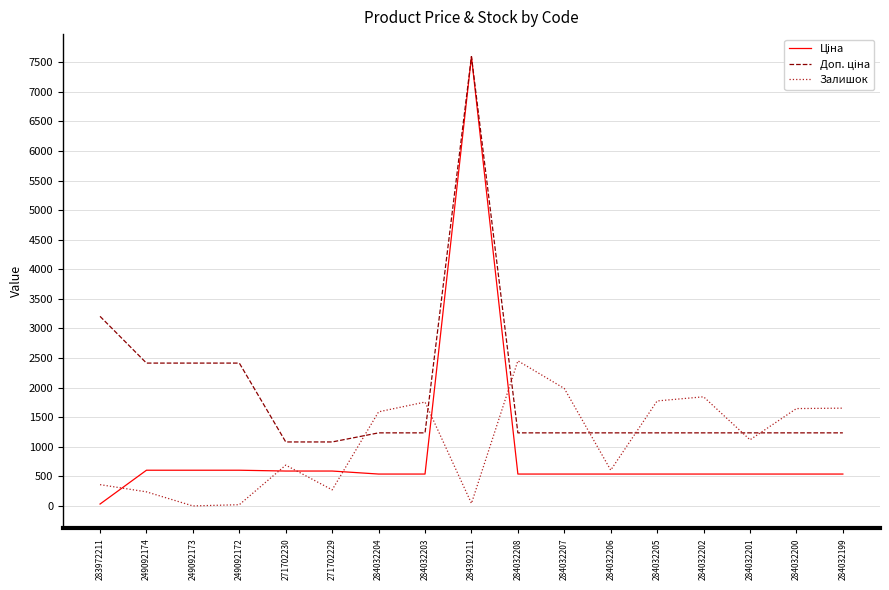

At which category is the sum across all series the highest?

284392211